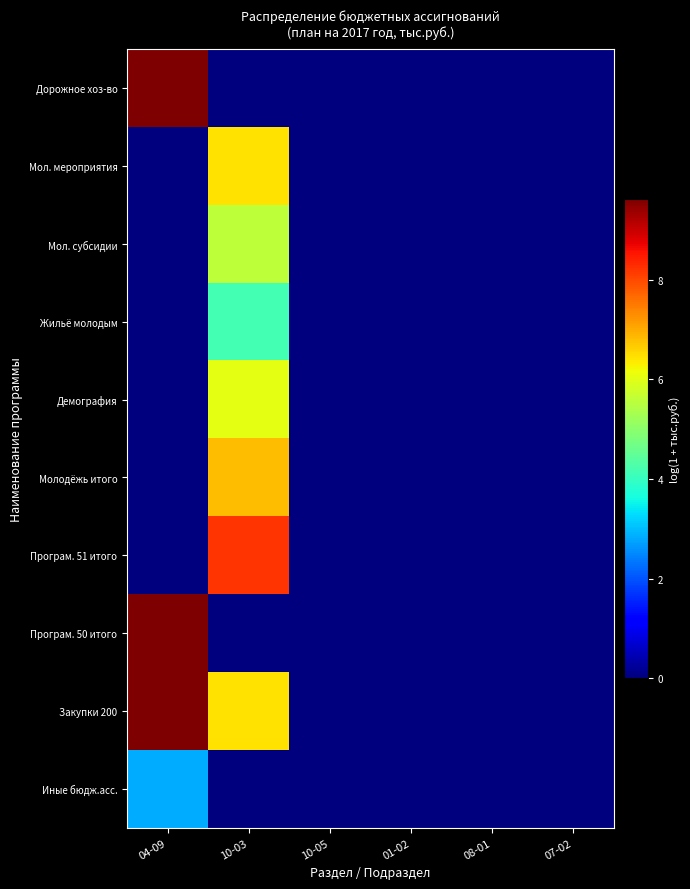

Which series has the largest total across all categories?

Закупки 200